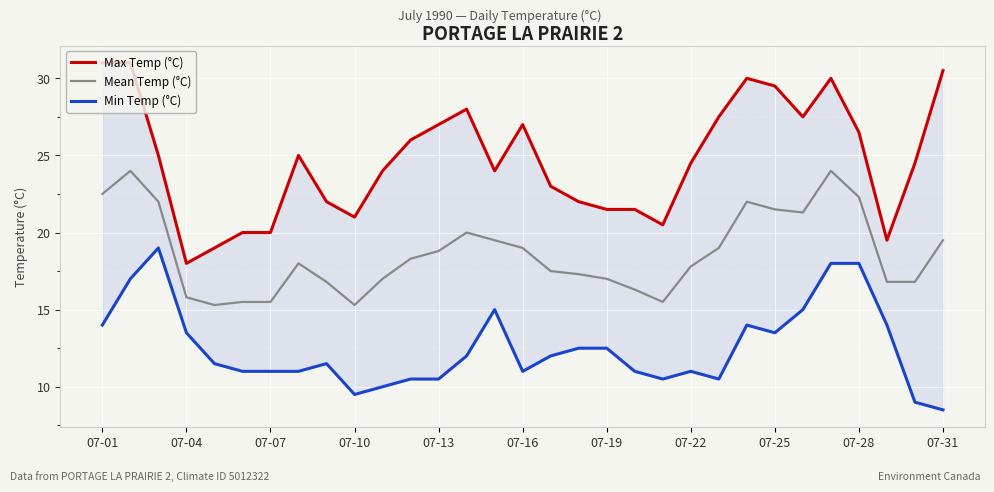

What is the minimum value for Mean Temp (°C)?

15.3